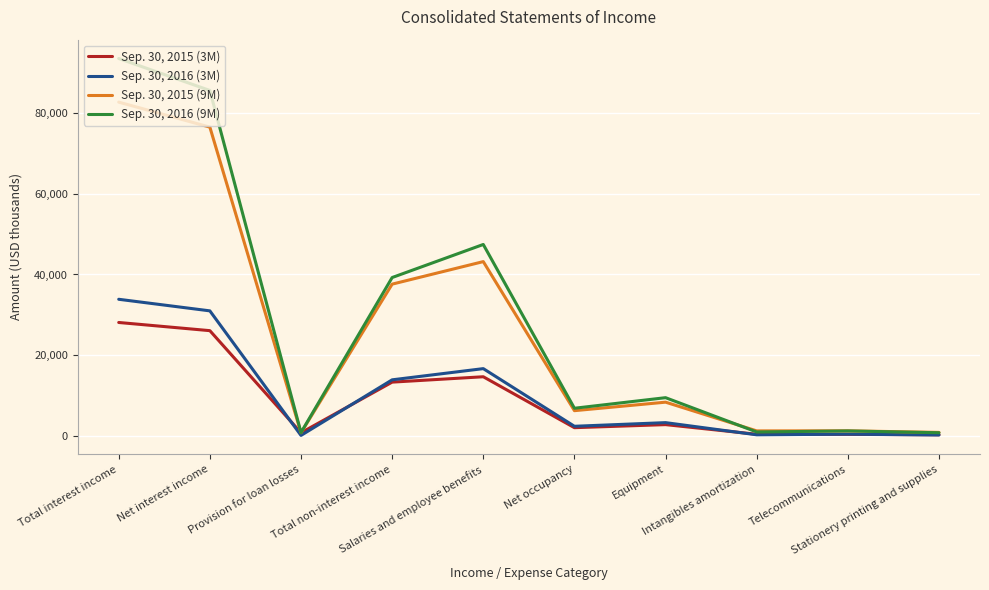

True or false: Sep. 30, 2016 (3M) has a value of 57590 at Total interest income.

False